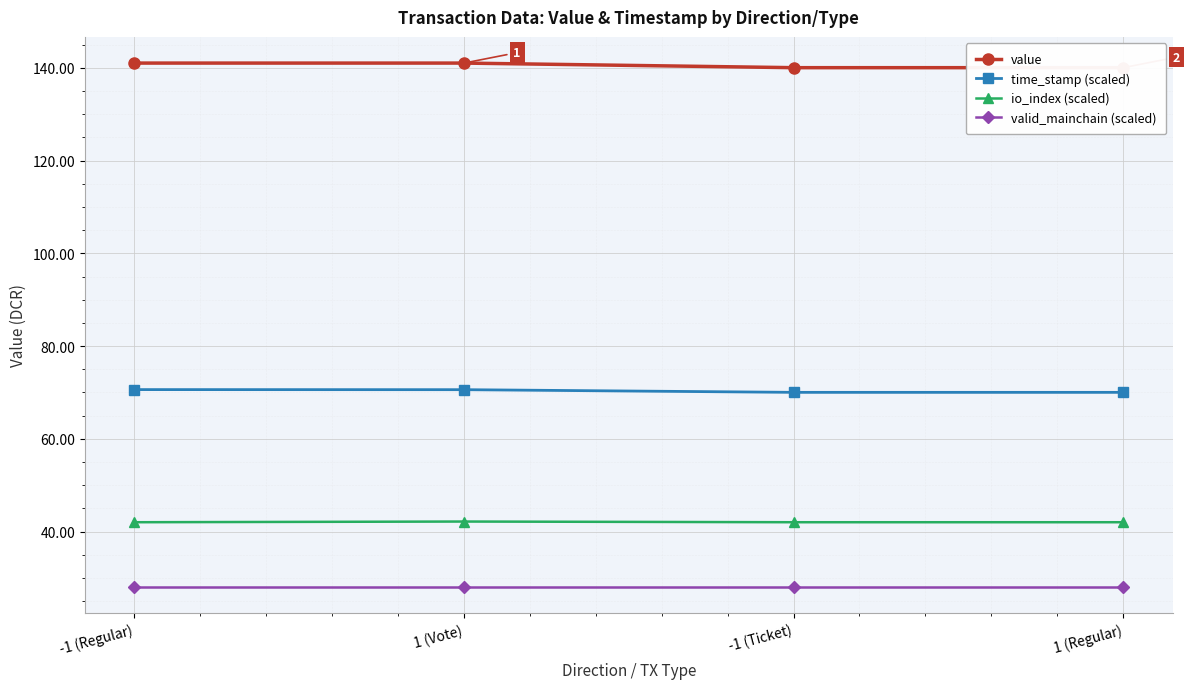

What is the approximate value of value at -1 (Ticket)?

140.1